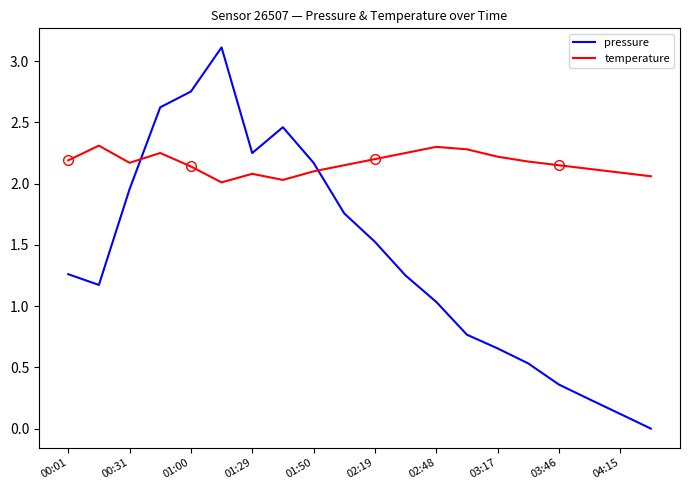

At how many categories does at least one series exceed 0?

20